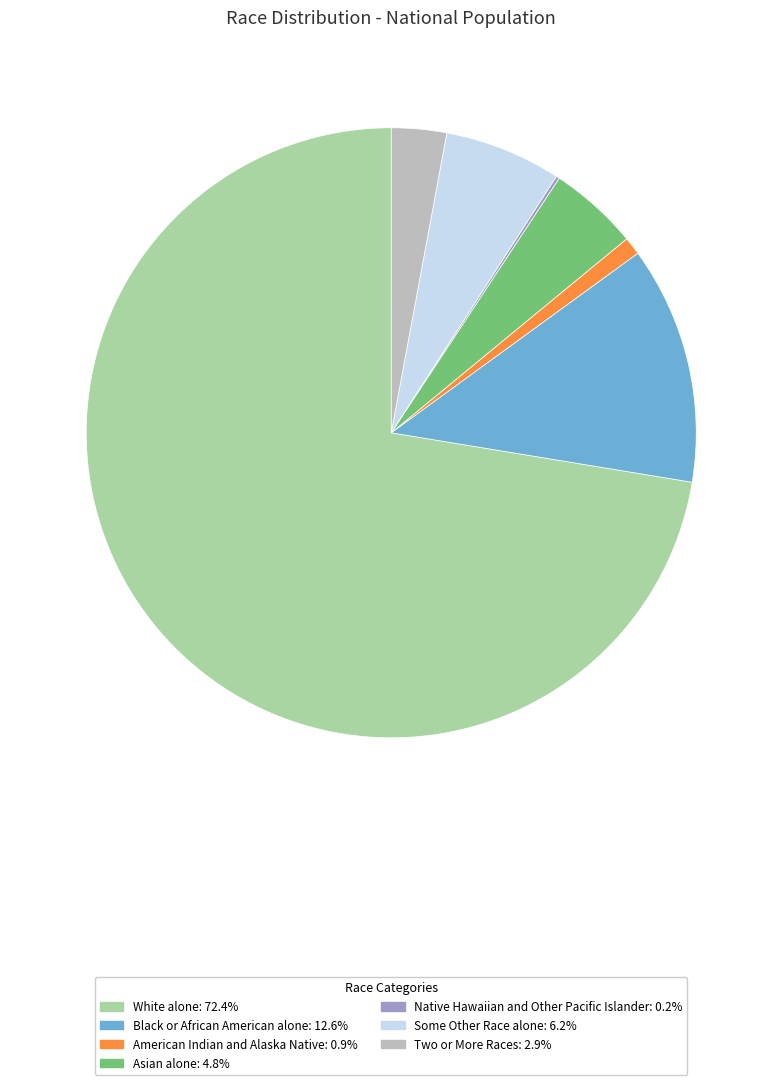

Approximately how many times larger is the value at Some Other Race alone compared to Two or More Races?

2.1